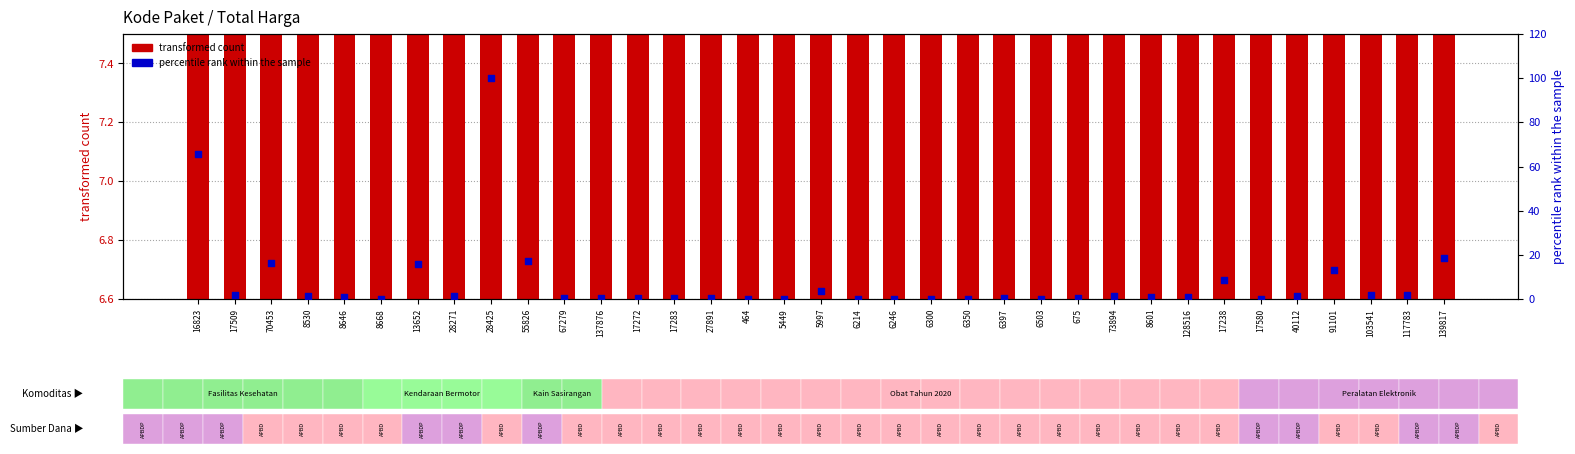

Which series reaches the minimum Y coordinate?

percentile rank within the sample